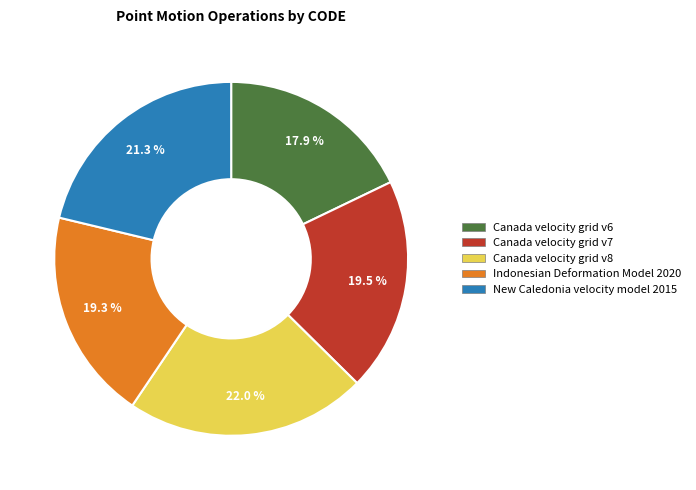

True or false: Canada velocity grid v6 accounts for 31% of the total.

False